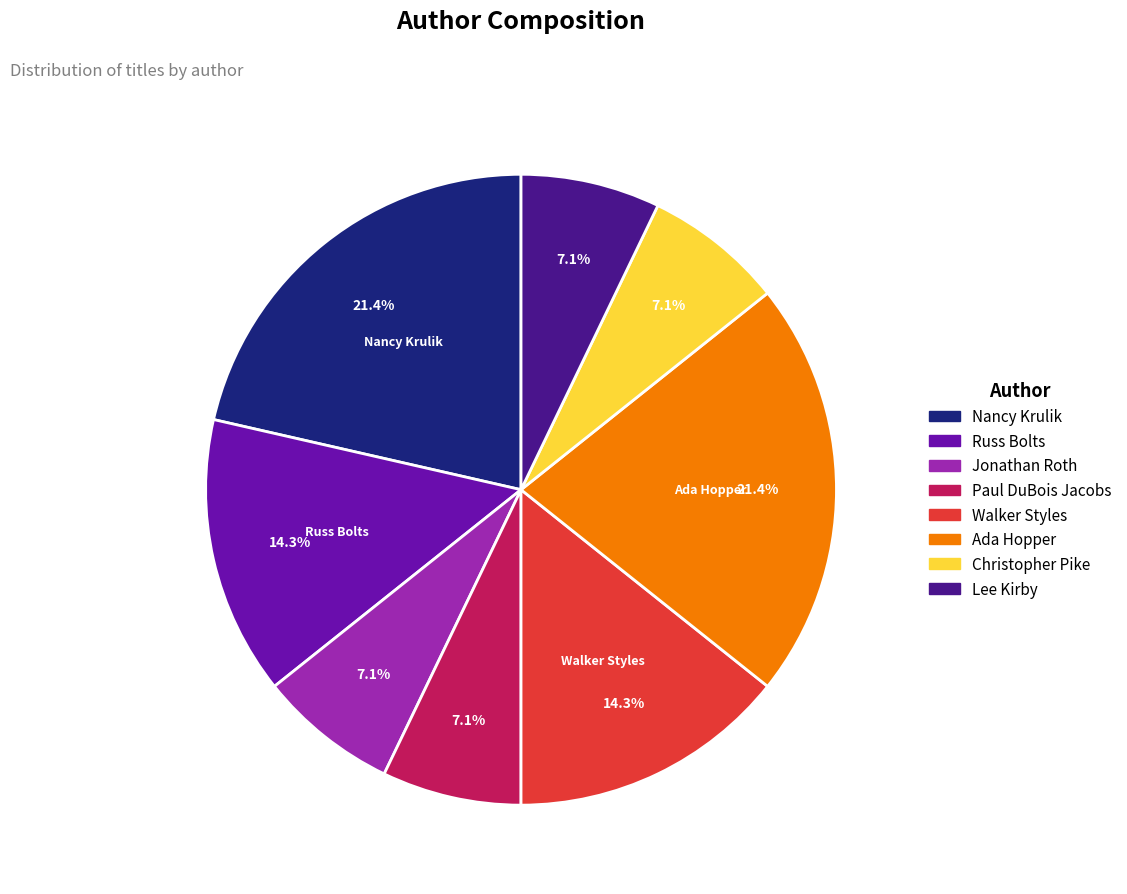

True or false: Walker Styles accounts for 25% of the total.

False